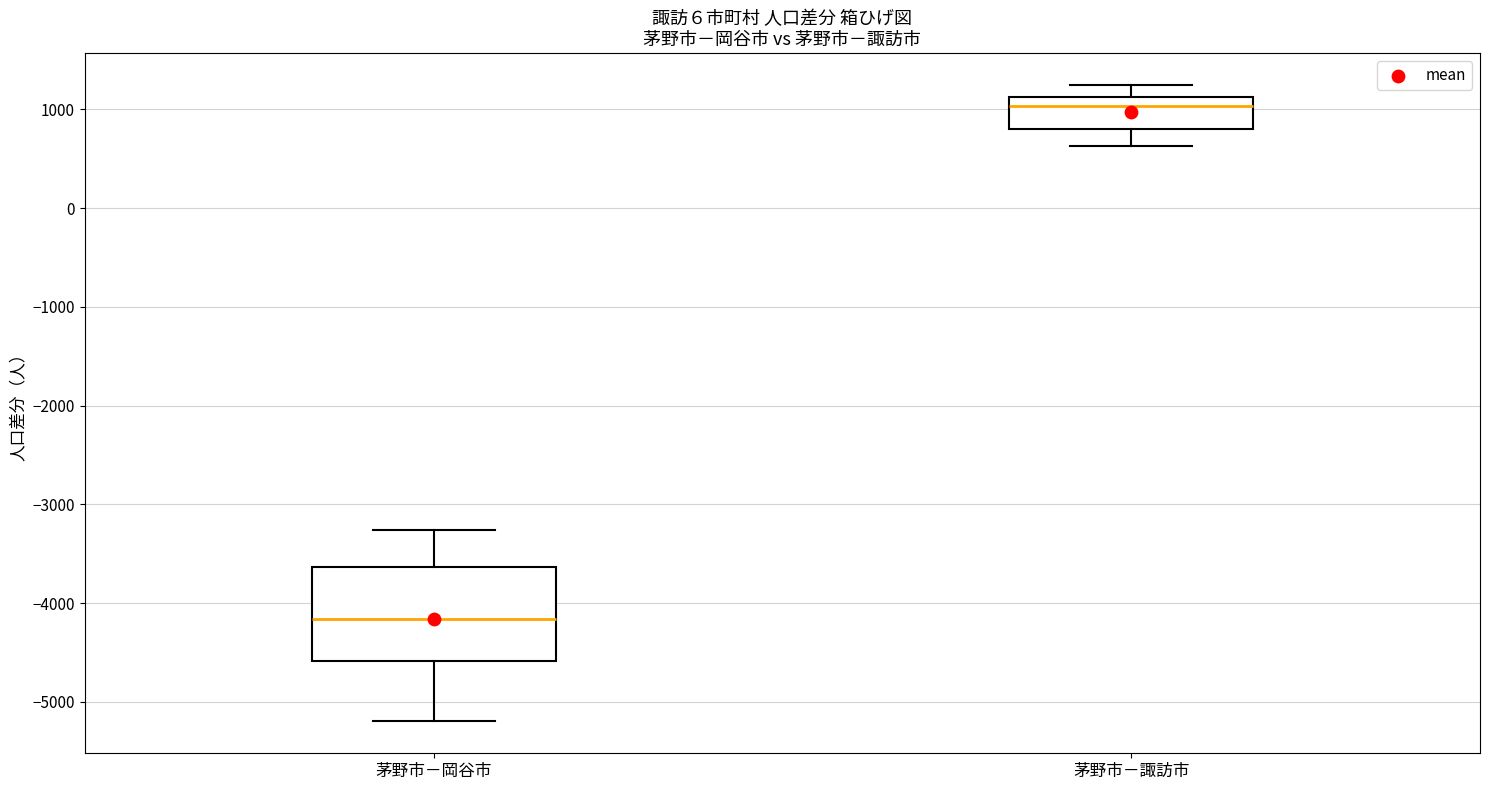

Where is the lower edge of the box for 茅野市－諏訪市 on the y-axis? The values are not printed on the chart, so give them approximately, as read against the axis.

800